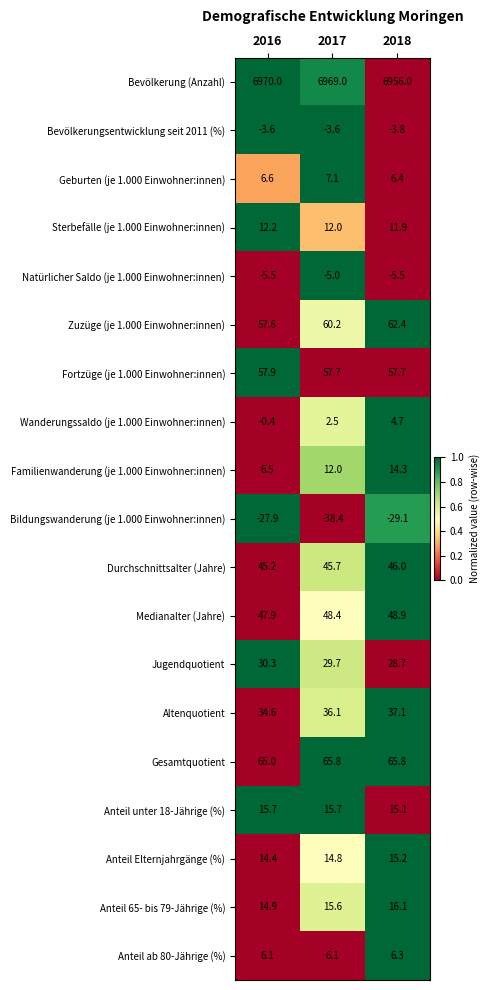

Where is Bildungswanderung (je 1.000 Einwohner:innen) nearest to the value -33?

2018